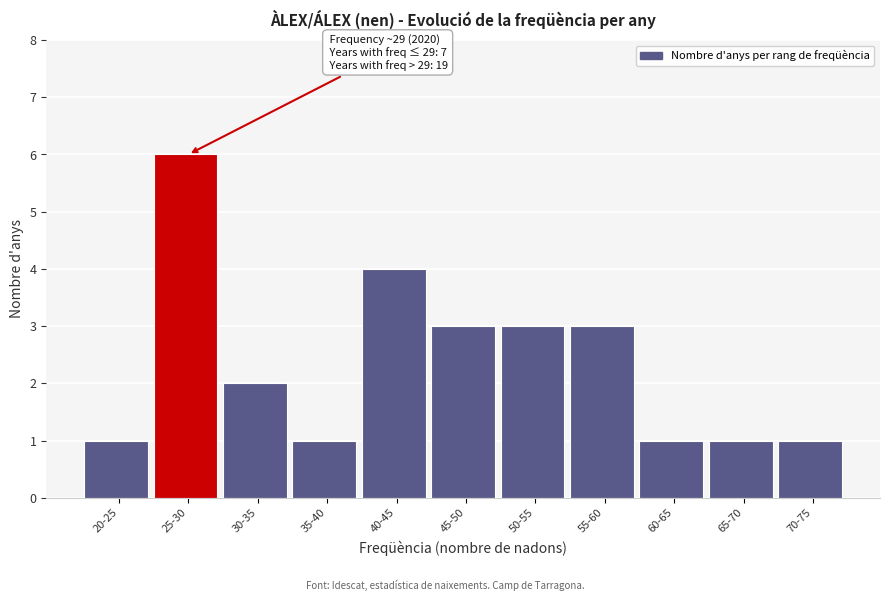

Reading left to right, extract all data points from this chart.

1	6	2	1	4	3	3	3	1	1	1